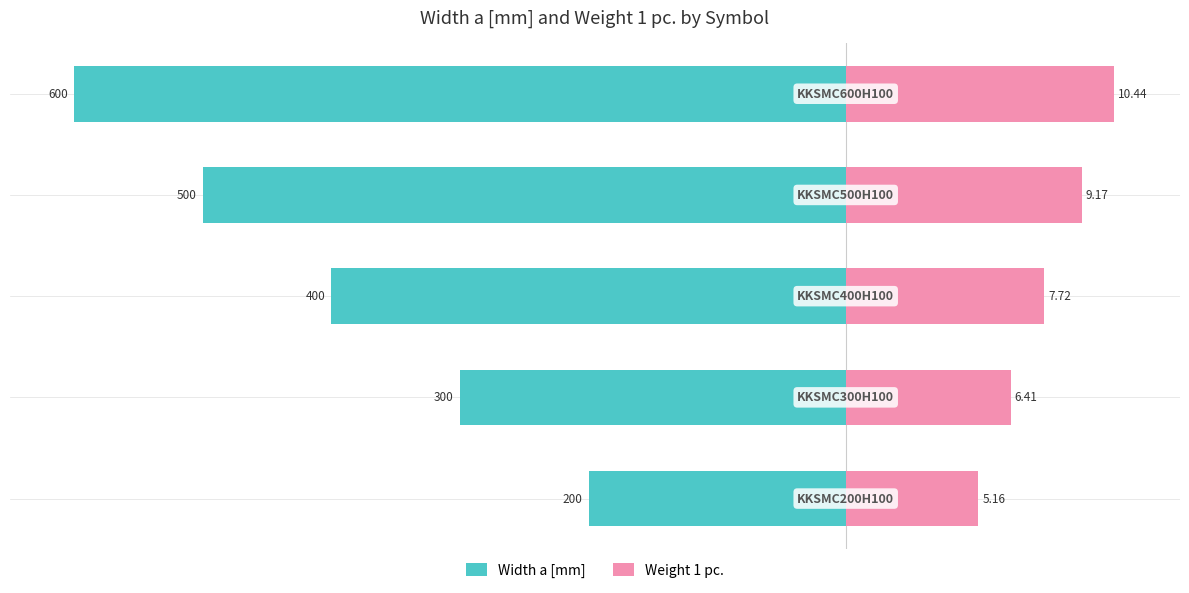

What are all the series names shown in the legend?

Width a [mm], Weight 1 pc.